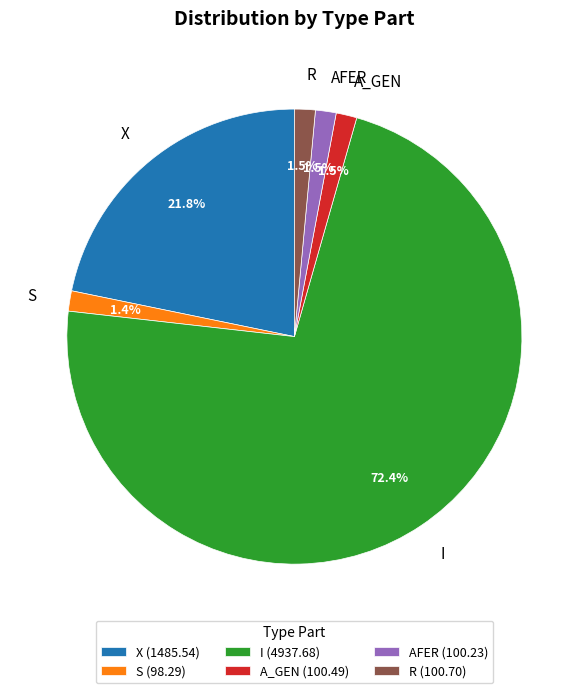

Between X and A_GEN, which is larger?

X